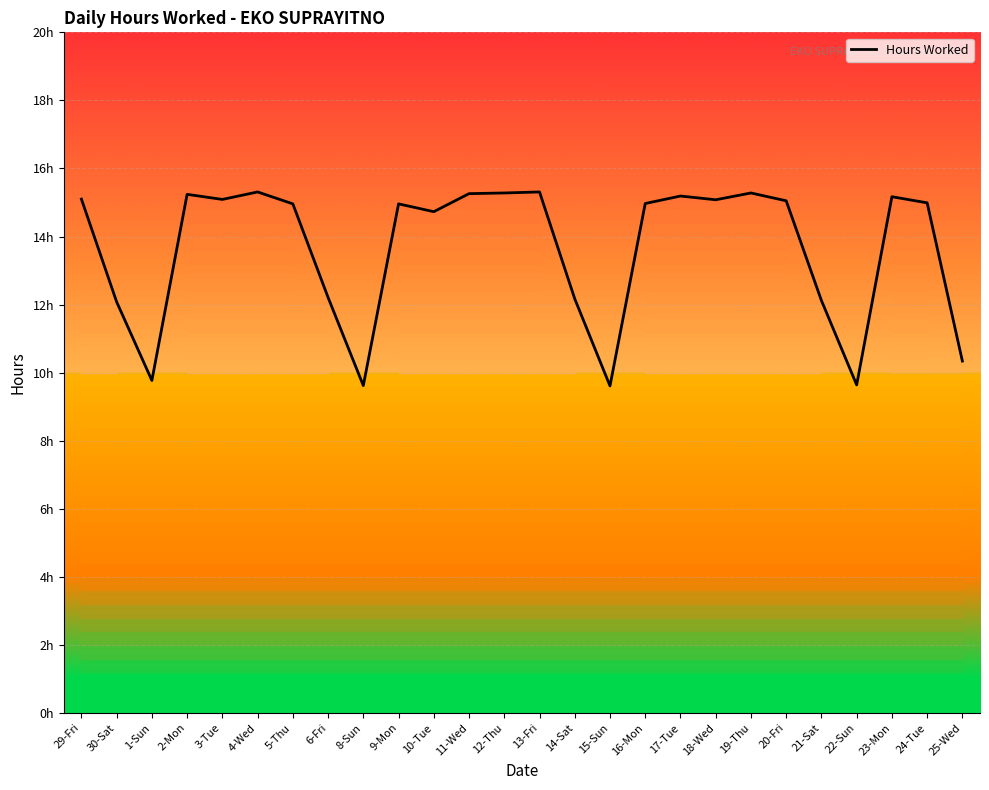

Where is the first local maximum?

2-Mon